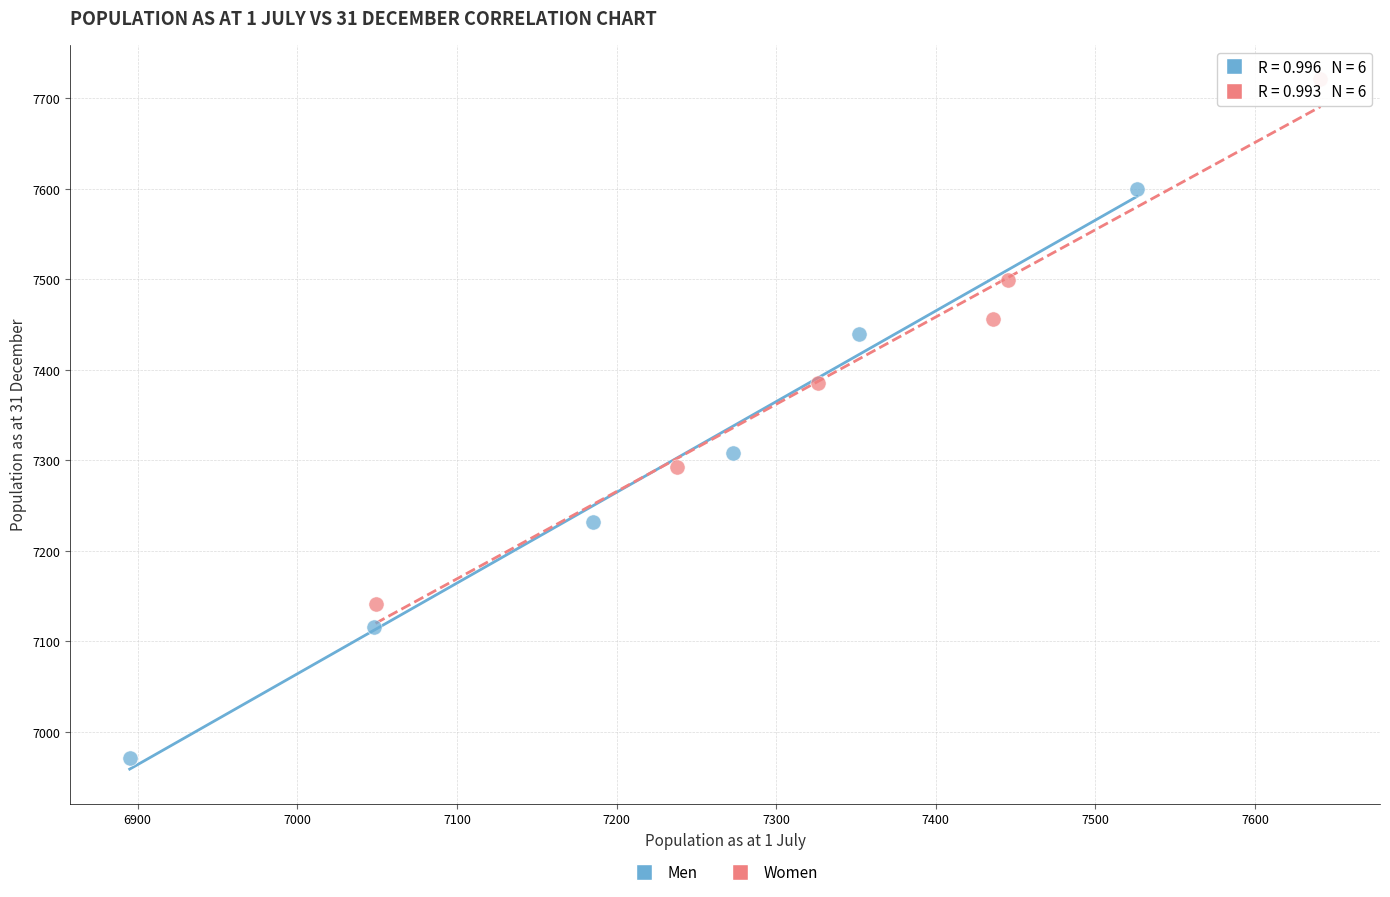

What are all the series names shown in the legend?

Men, Women